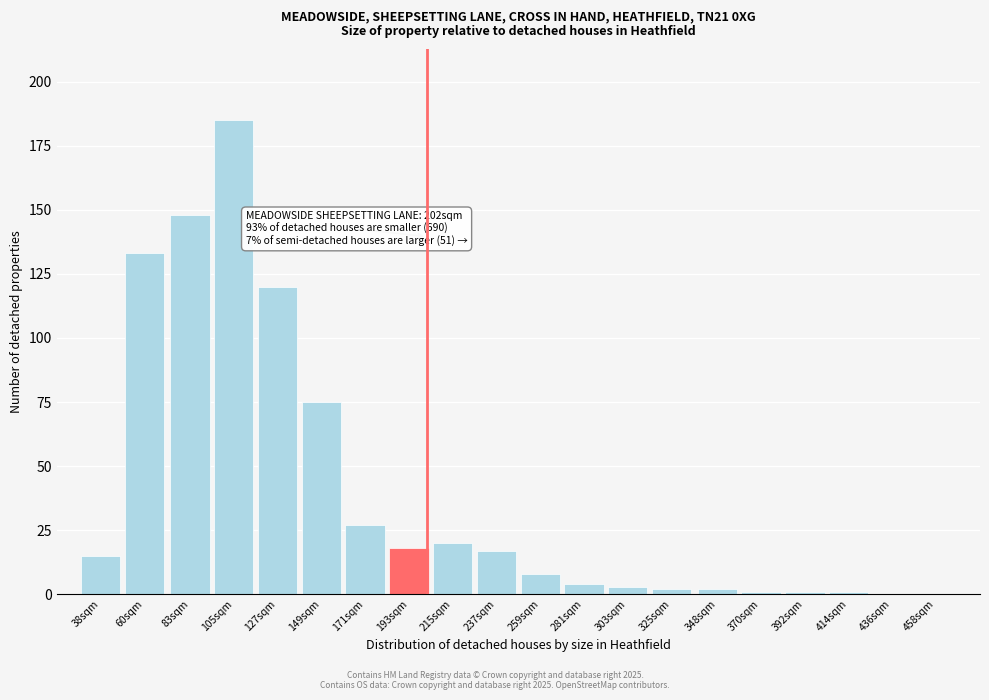

Reading left to right, list all the values displayed in this chart.

38sqm=15	60sqm=133	83sqm=148	105sqm=185	127sqm=120	149sqm=75	171sqm=27	193sqm=18	215sqm=20	237sqm=17	259sqm=8	281sqm=4	303sqm=3	325sqm=2	348sqm=2	370sqm=1	392sqm=1	414sqm=1	436sqm=0	458sqm=0